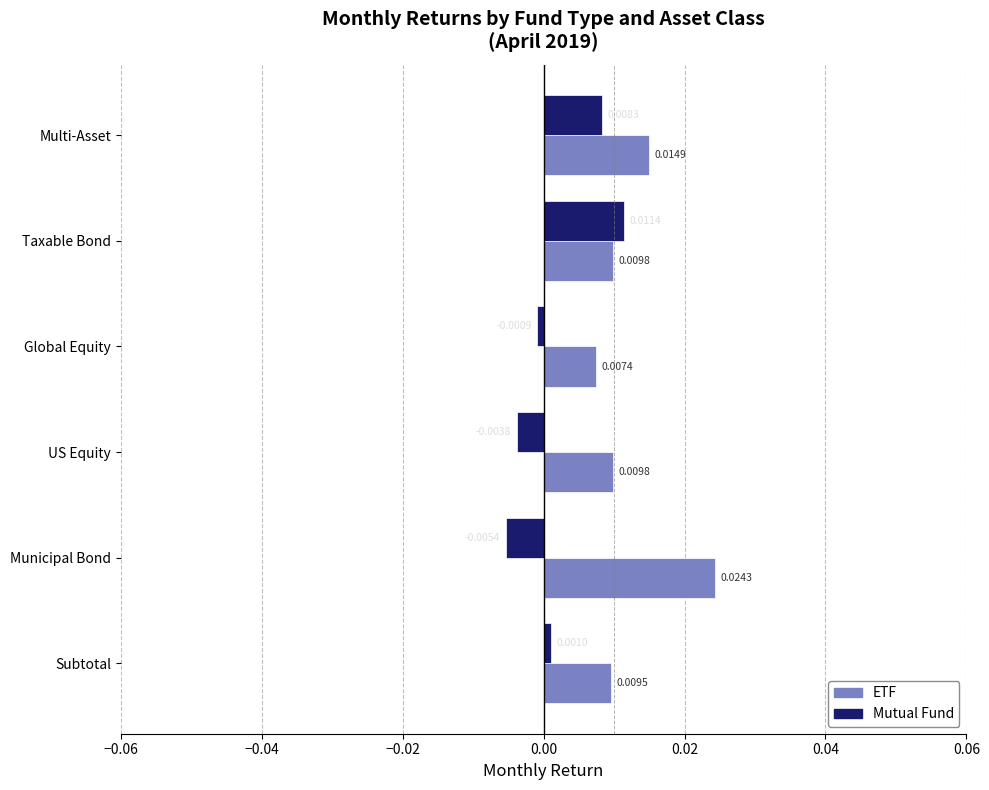

Is the value of ETF at Multi-Asset greater than the value of Mutual Fund at US Equity?

Yes